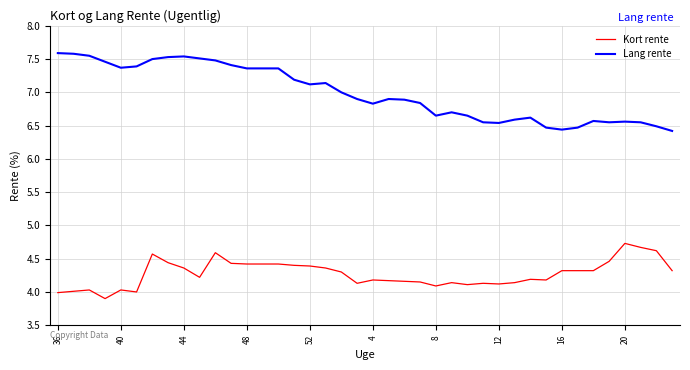

How many distinct data groups are displayed?

2